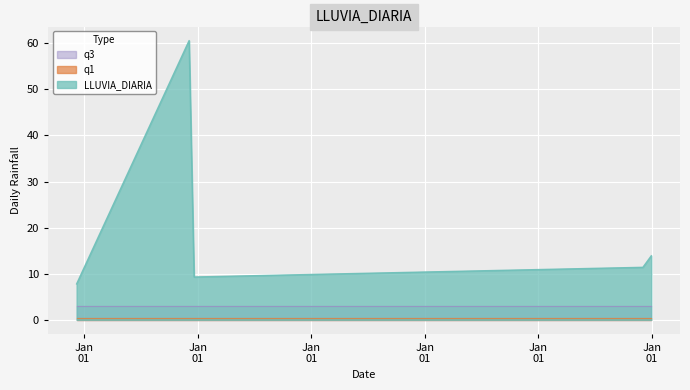

True or false: q3 has more than 1 interior local peaks.

False